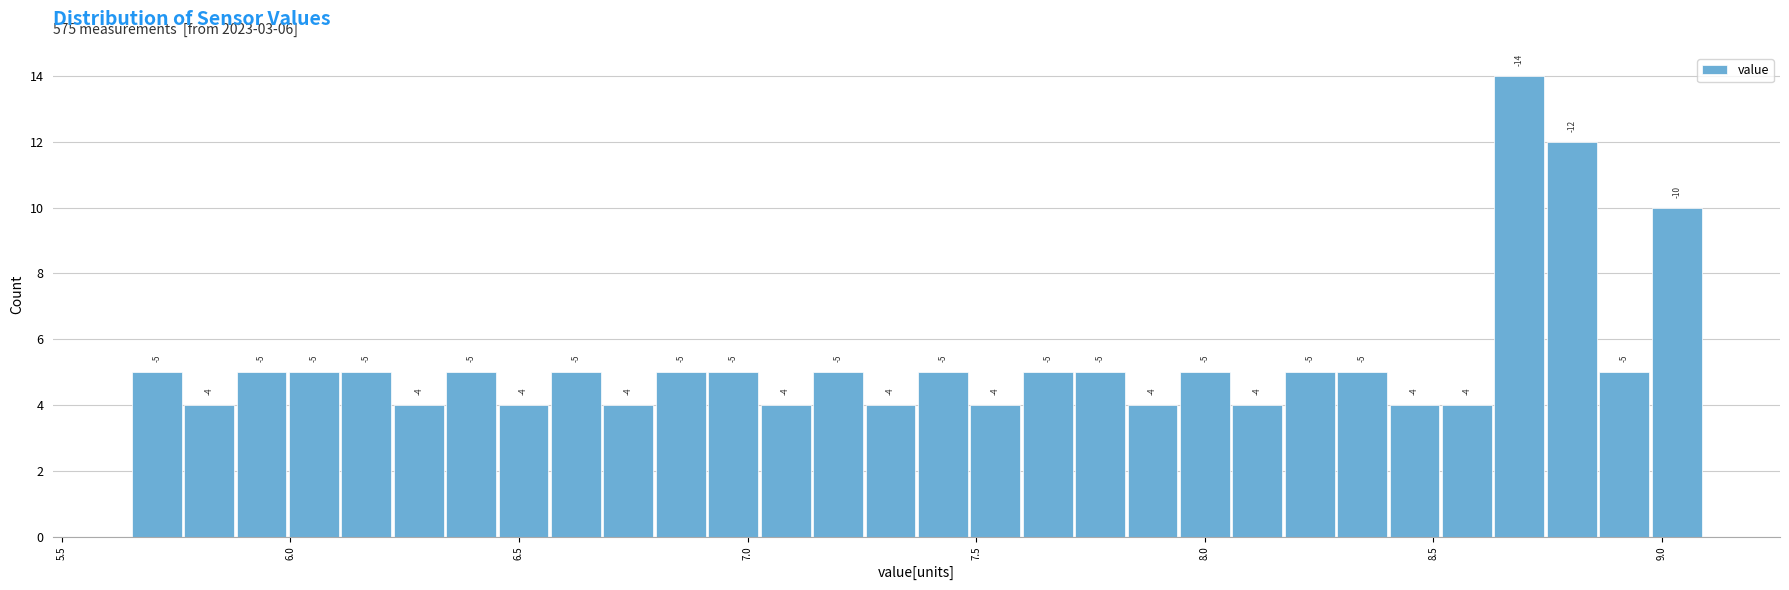

Read against the x-axis, roughly where is the centre of the tallest bar?

8.70